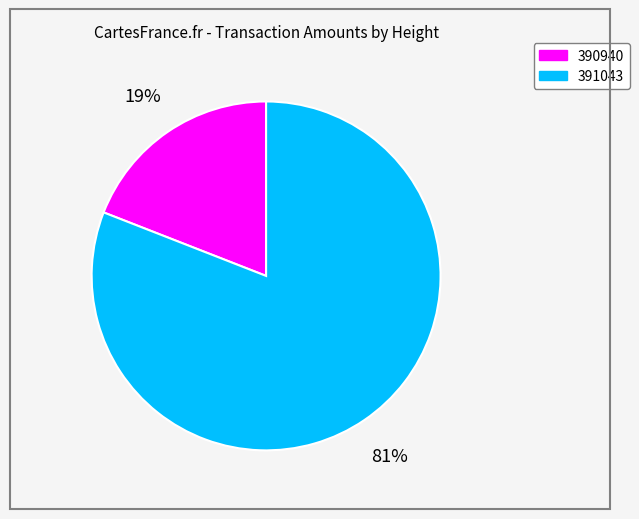

To the nearest percent, what is the difference between the largest and smallest slice percentages?

62%